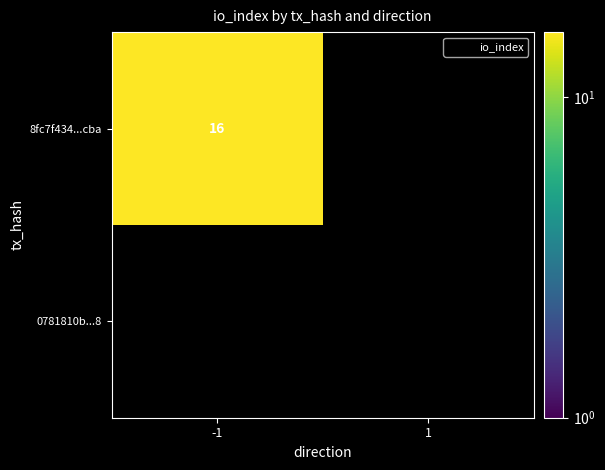

Which category has the highest value in the 0781810bd2c6c9bbdff94fbc22417b6f250fad8 series?

-1